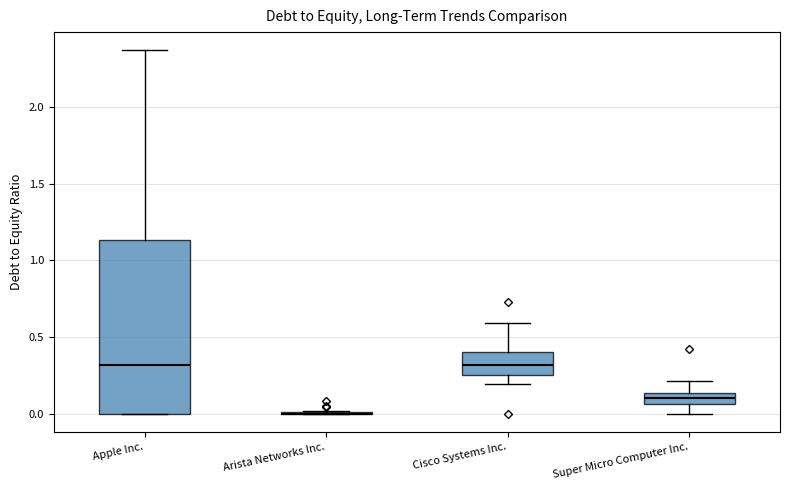

Where does the upper whisker of the box for Super Micro Computer Inc. end on the y-axis? The values are not printed on the chart, so give them approximately, as read against the axis.

0.20